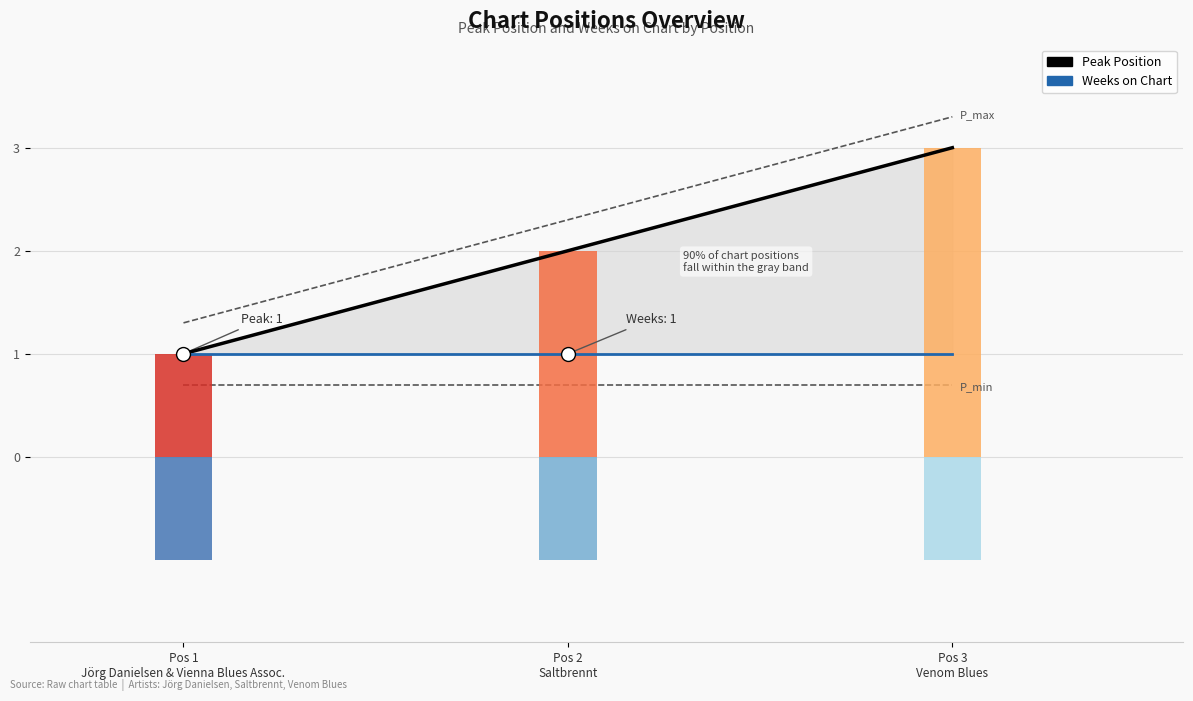

Which category has the highest value in the Weeks on Chart series?

Pos 1
Jörg Danielsen & Vienna Blues Assoc.